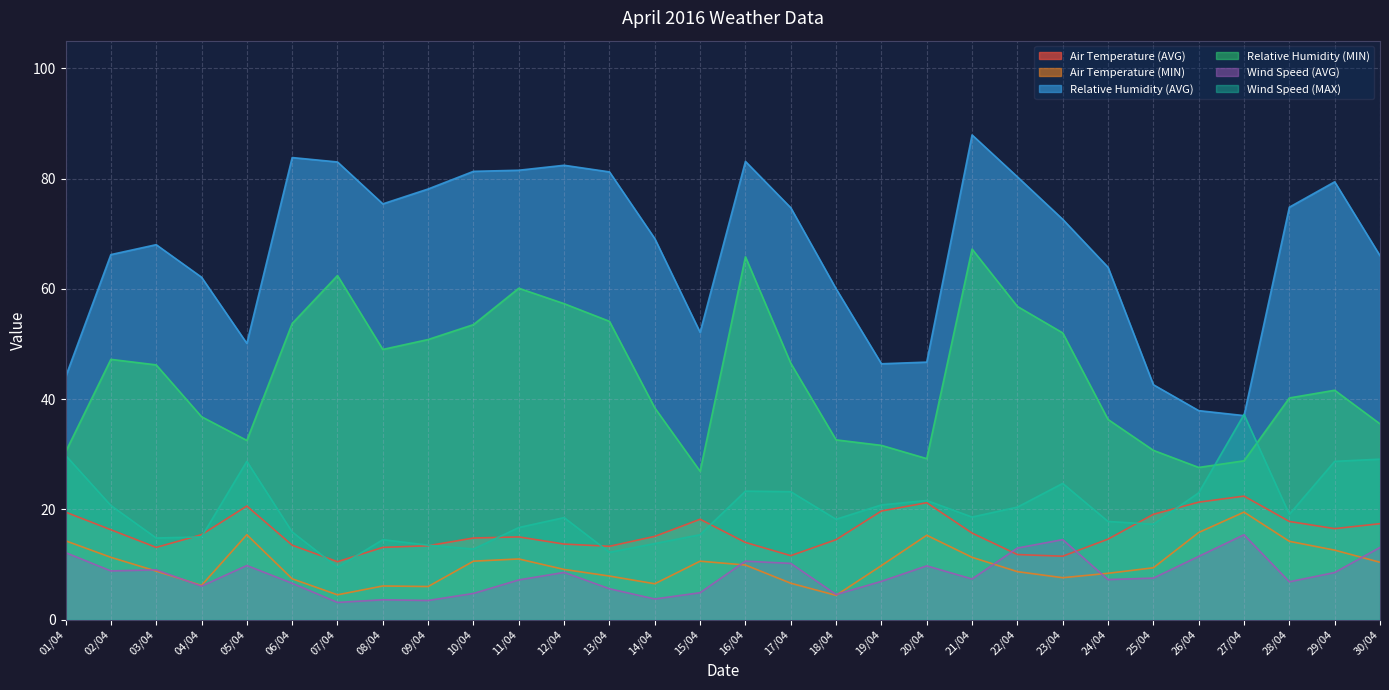

Which series changed the most between 08/04 and 16/04?

Relative Humidity (MIN)